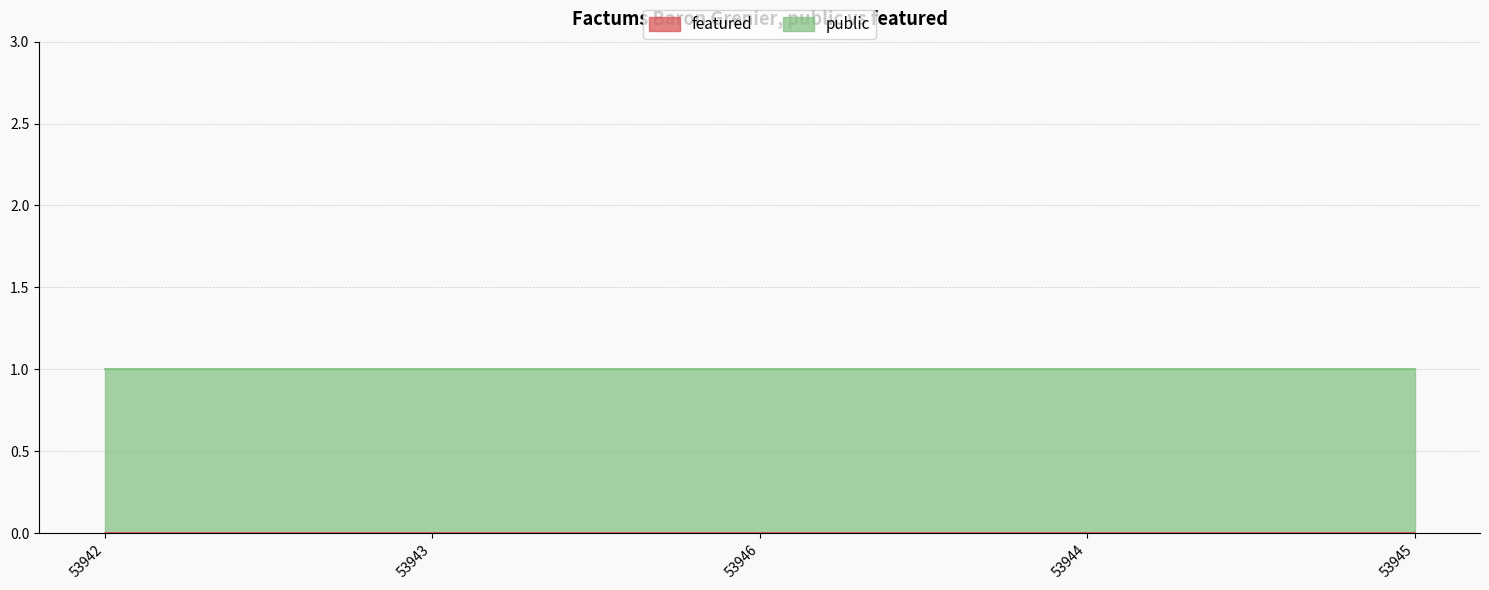

Does the chart have visible grid lines?

Yes